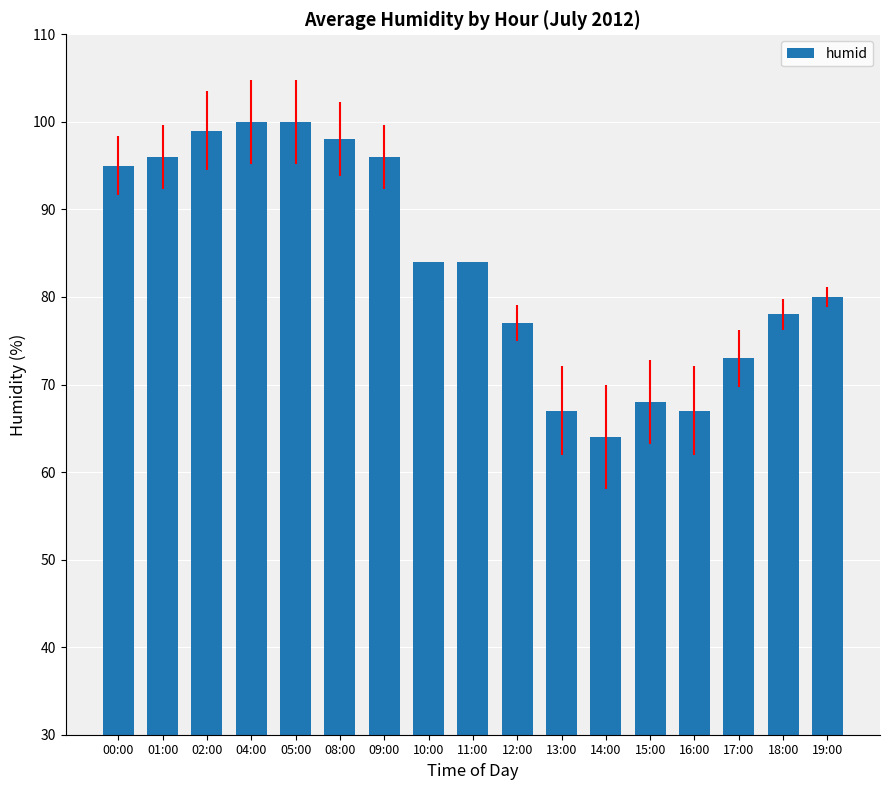

What value does the data have at 19:00, to the nearest 5?

80